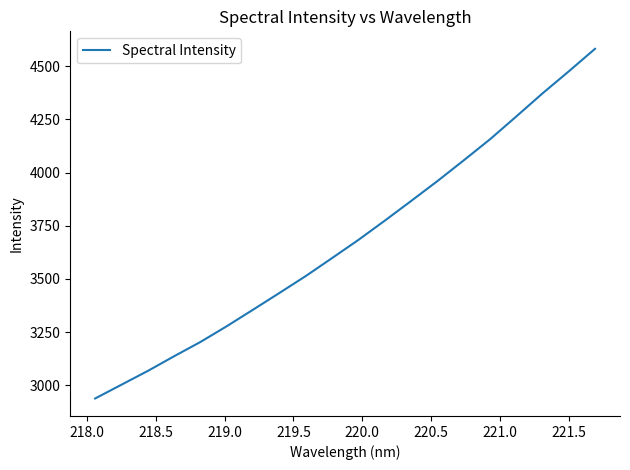

What is the minimum value shown in the chart?

2937.9